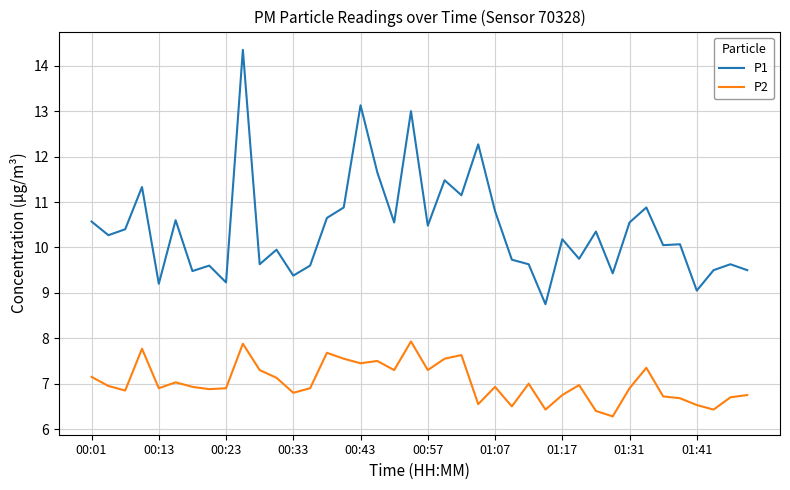

List the series in order of their peak value, lowest first.

P2, P1